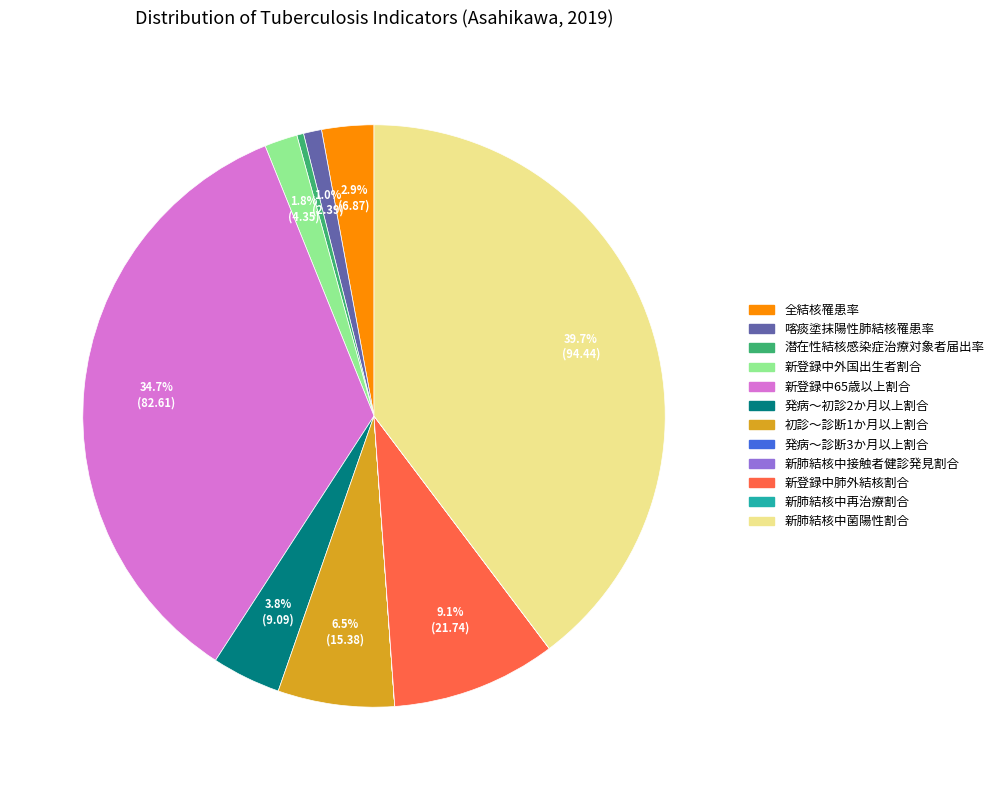

Is there any slice that represents more than half of the pie?

No